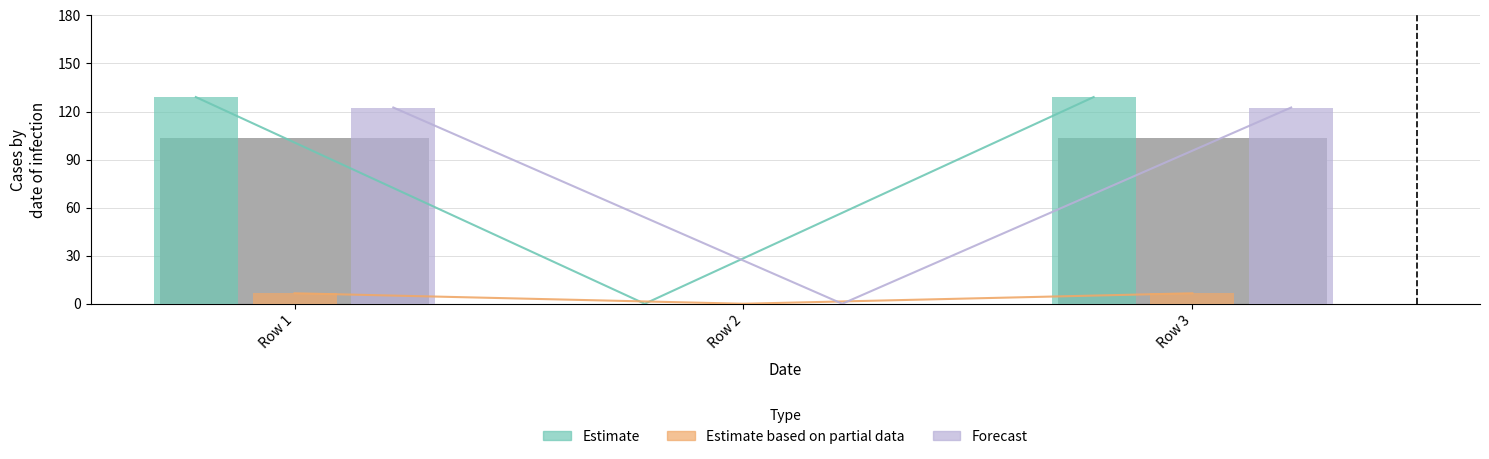

Read the Forecast value at Row 1.

122.5